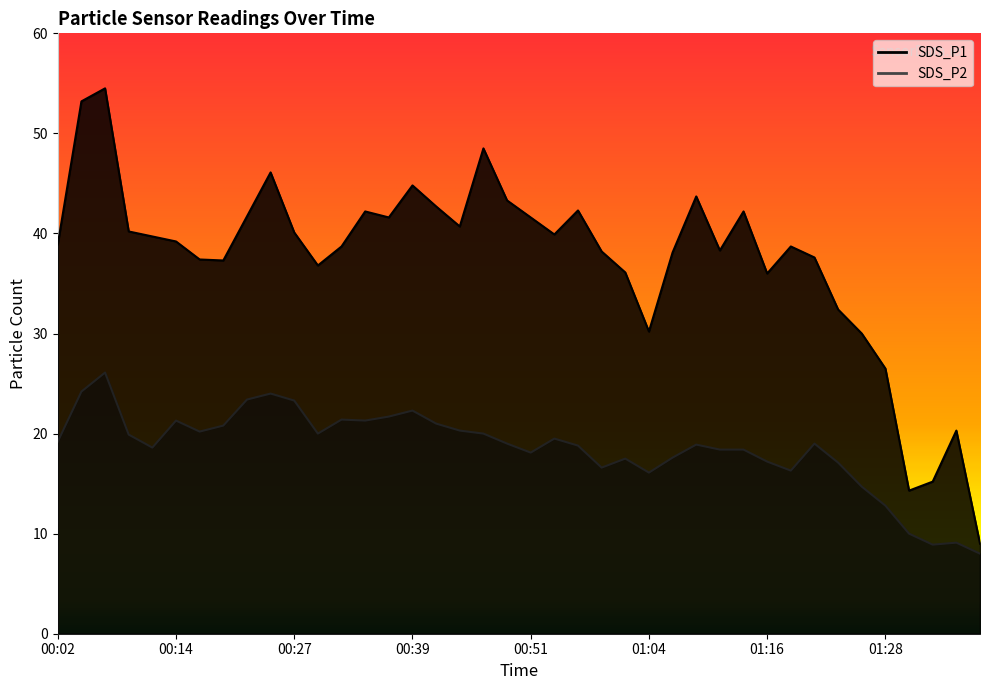

How many data points in SDS_P1 are above 39?

20